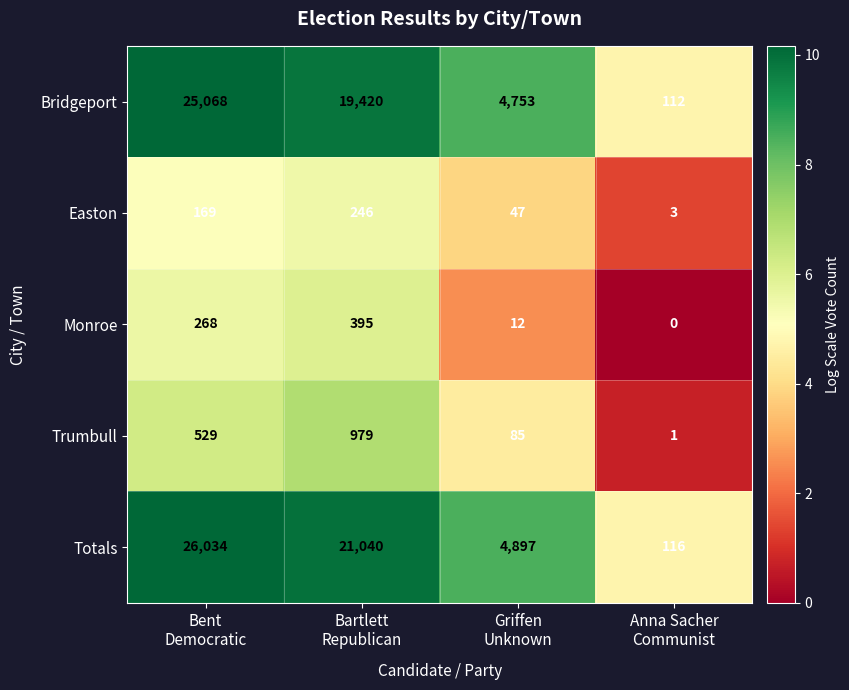

Which series has the largest range (max minus min)?

Totals